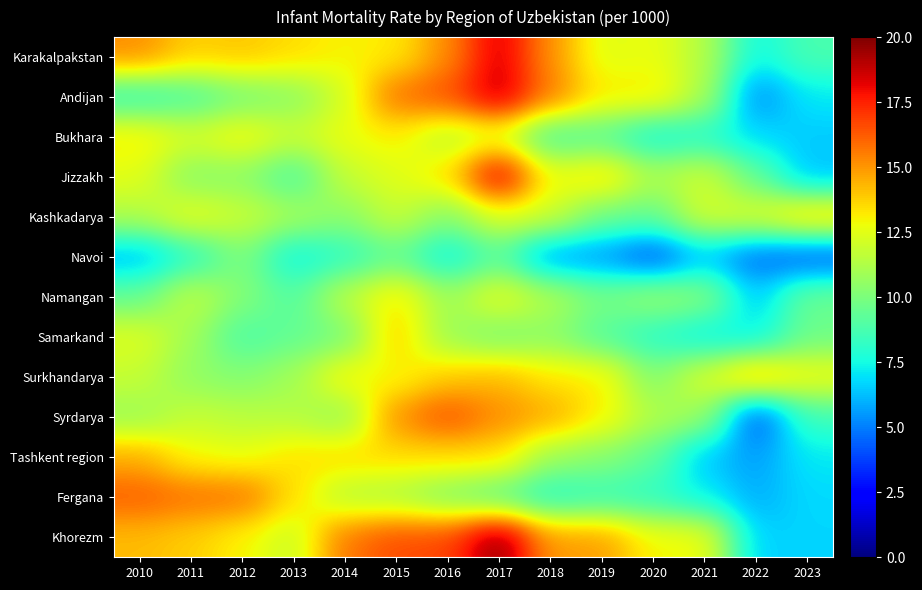

The value of Fergana at 2019 is 2.8. True or false?

False